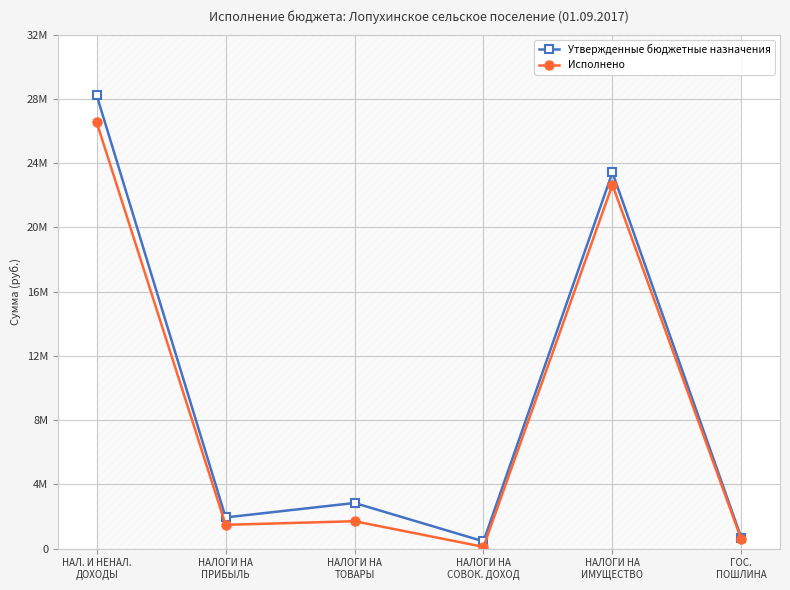

At ГОС.
ПОШЛИНА, list the series in order from smallest to largest.

Исполнено, Утвержденные бюджетные назначения